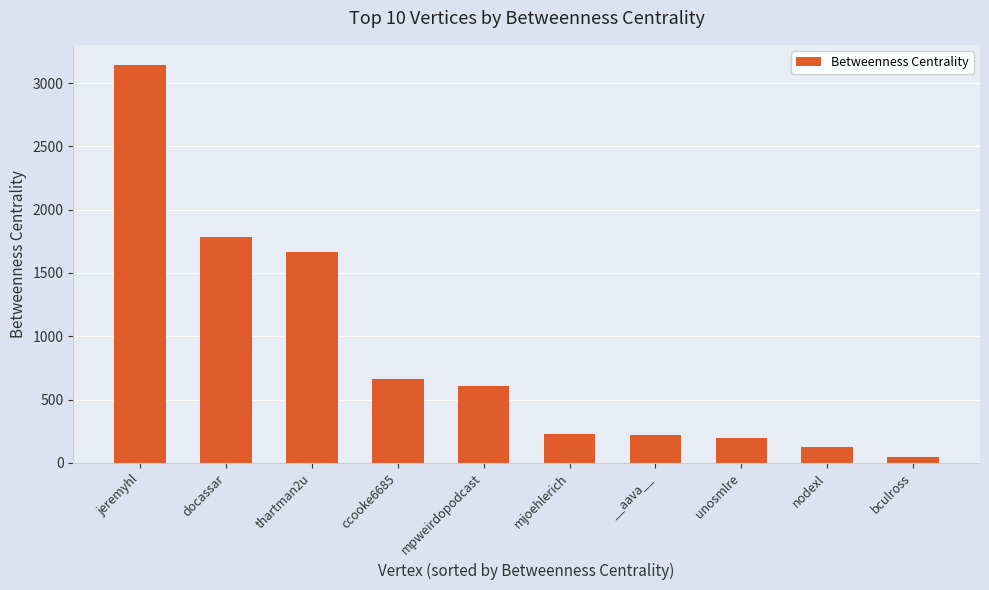

Between docassar and mjoehlerich, which is larger?

docassar